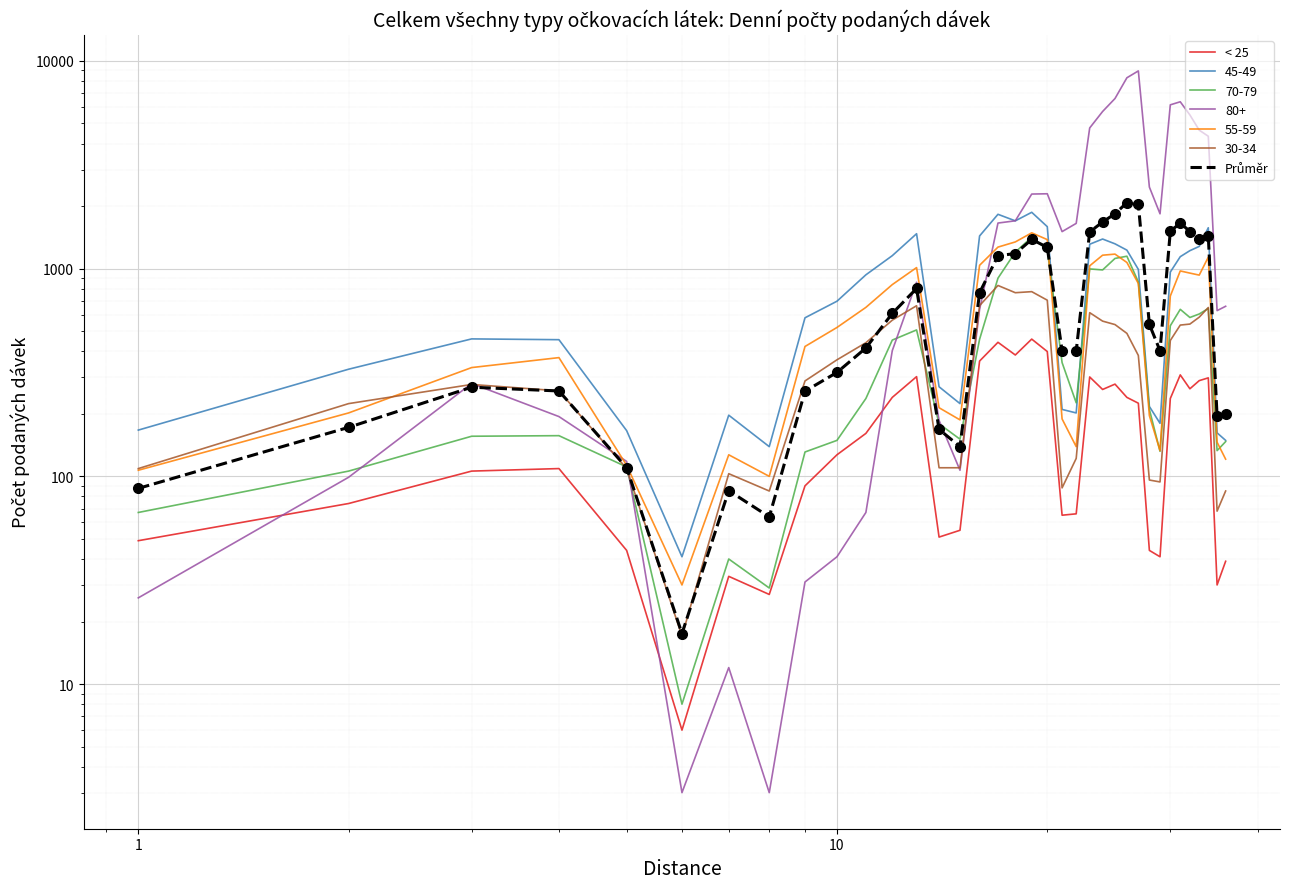

True or false: < 25 and Průměr cross at least once.

False